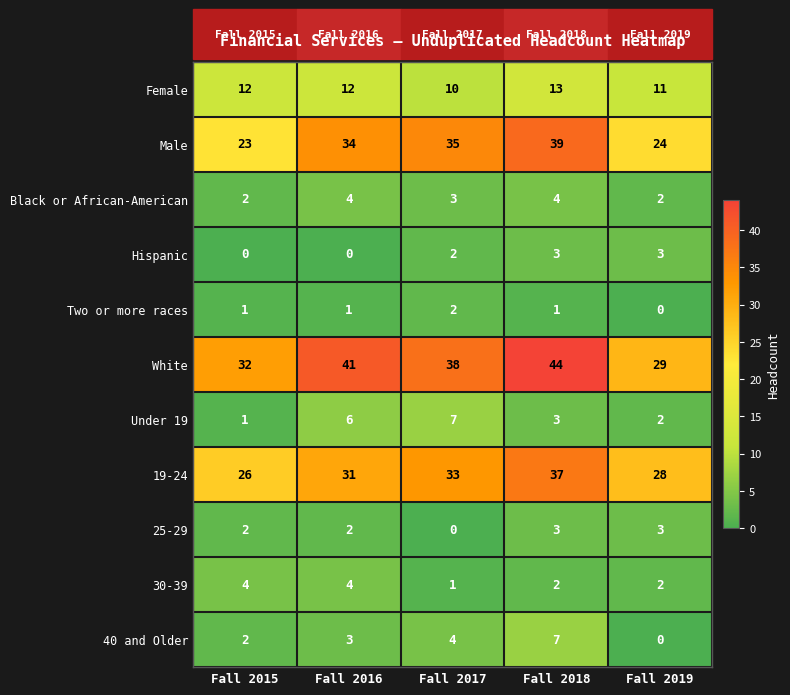

Is it true that Black or African-American equals 3 at Fall 2017?

True